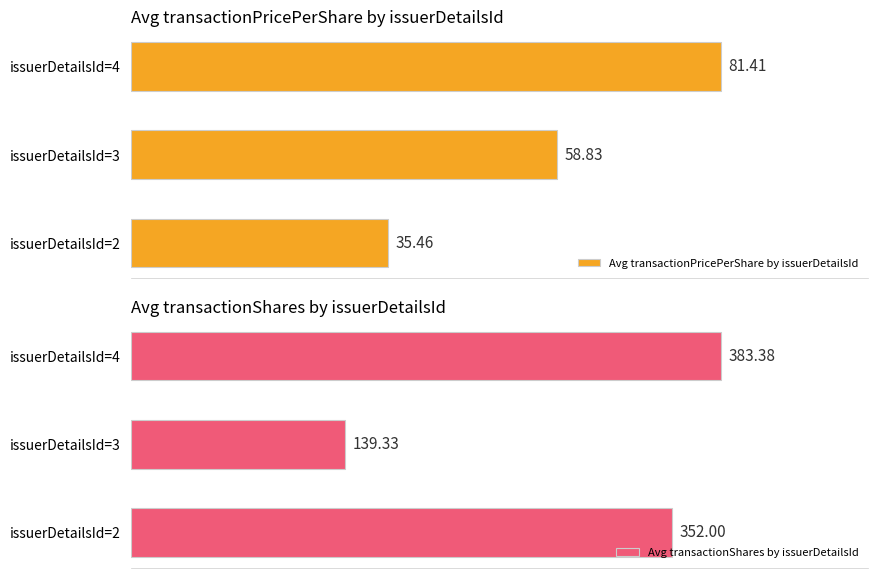

What is the average value of the Avg transactionPricePerShare by issuerDetailsId series?

58.6